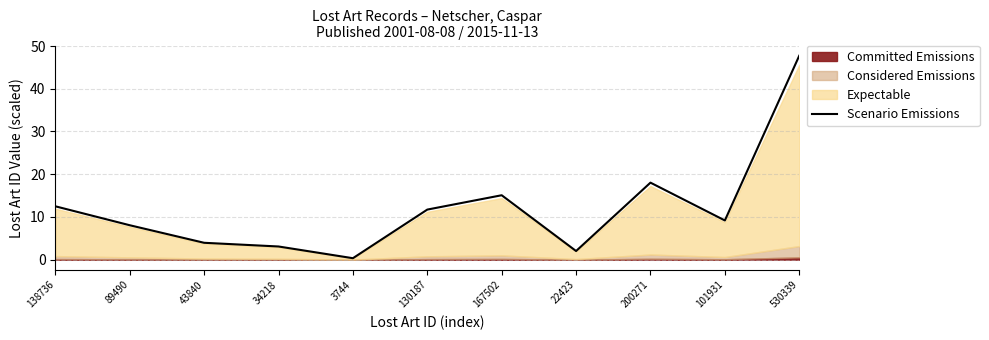

At which category does the chart reach its minimum across all series?

3744